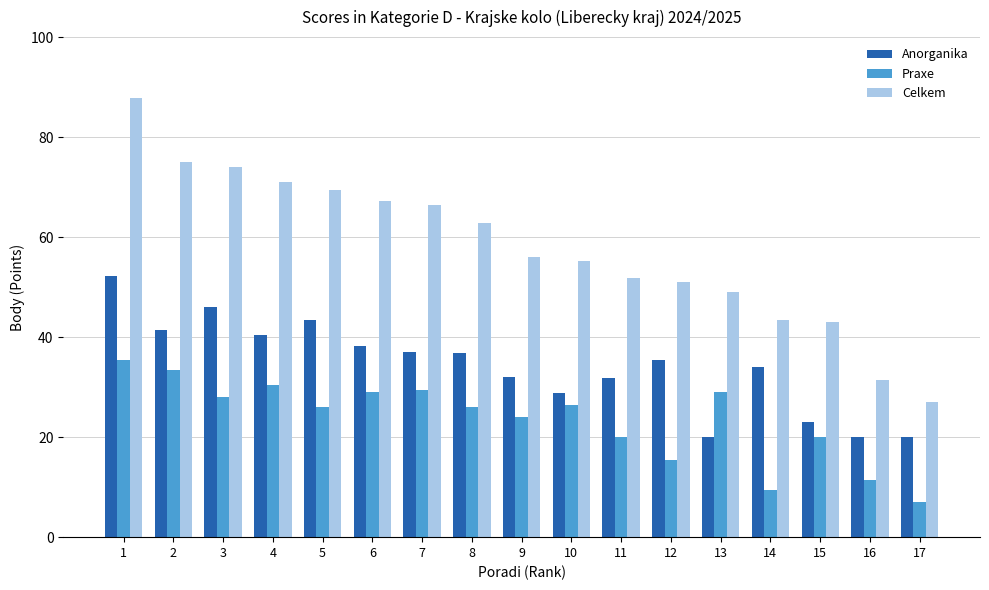

Does the chart contain any negative values?

No